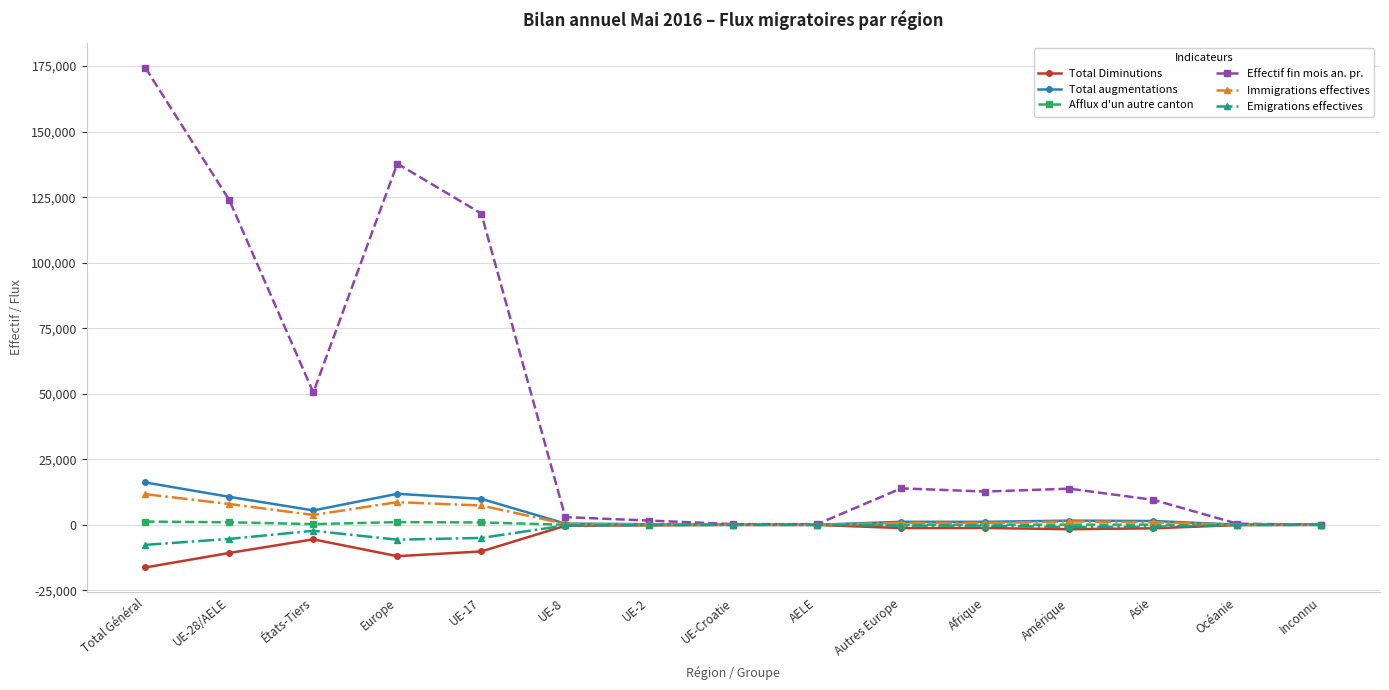

What is the approximate value of Emigrations effectives at Total Général, to the nearest 100?

-7600